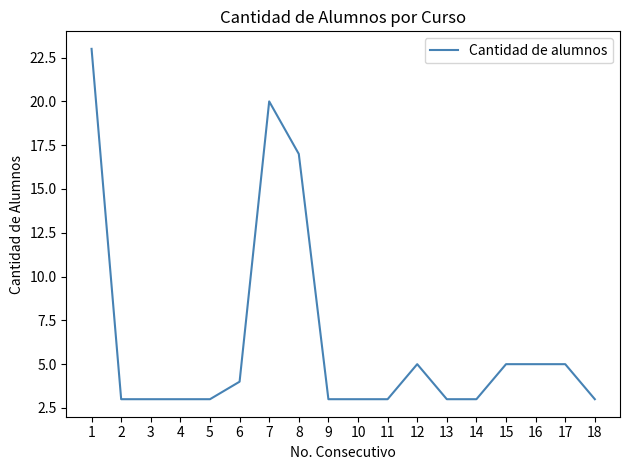

What is the change in value from 4 to 8?

+14